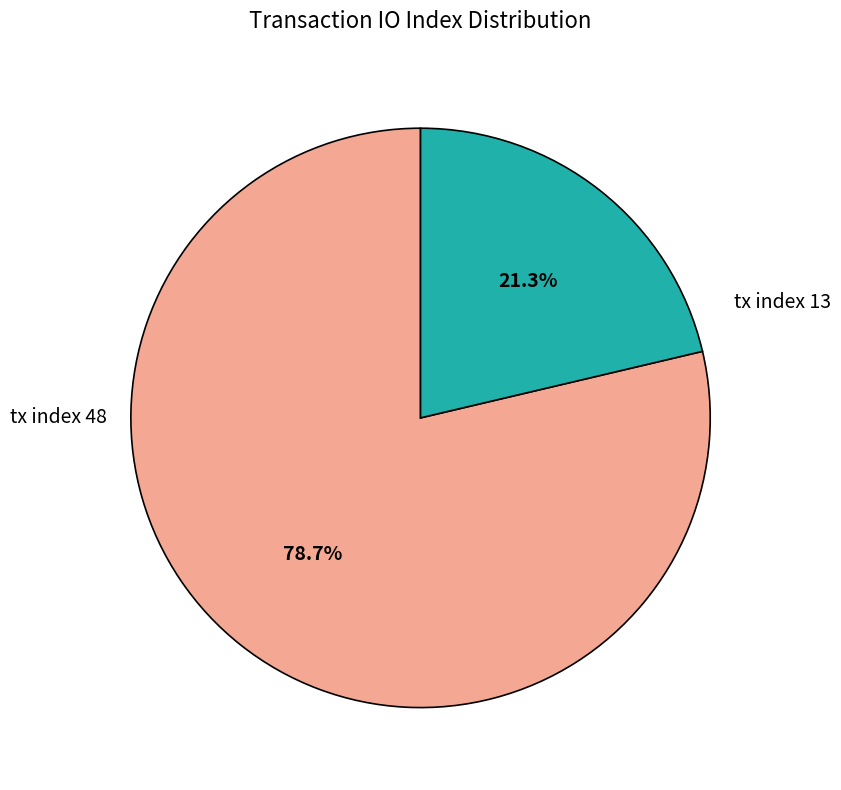

Is there any slice that represents more than half of the pie?

Yes